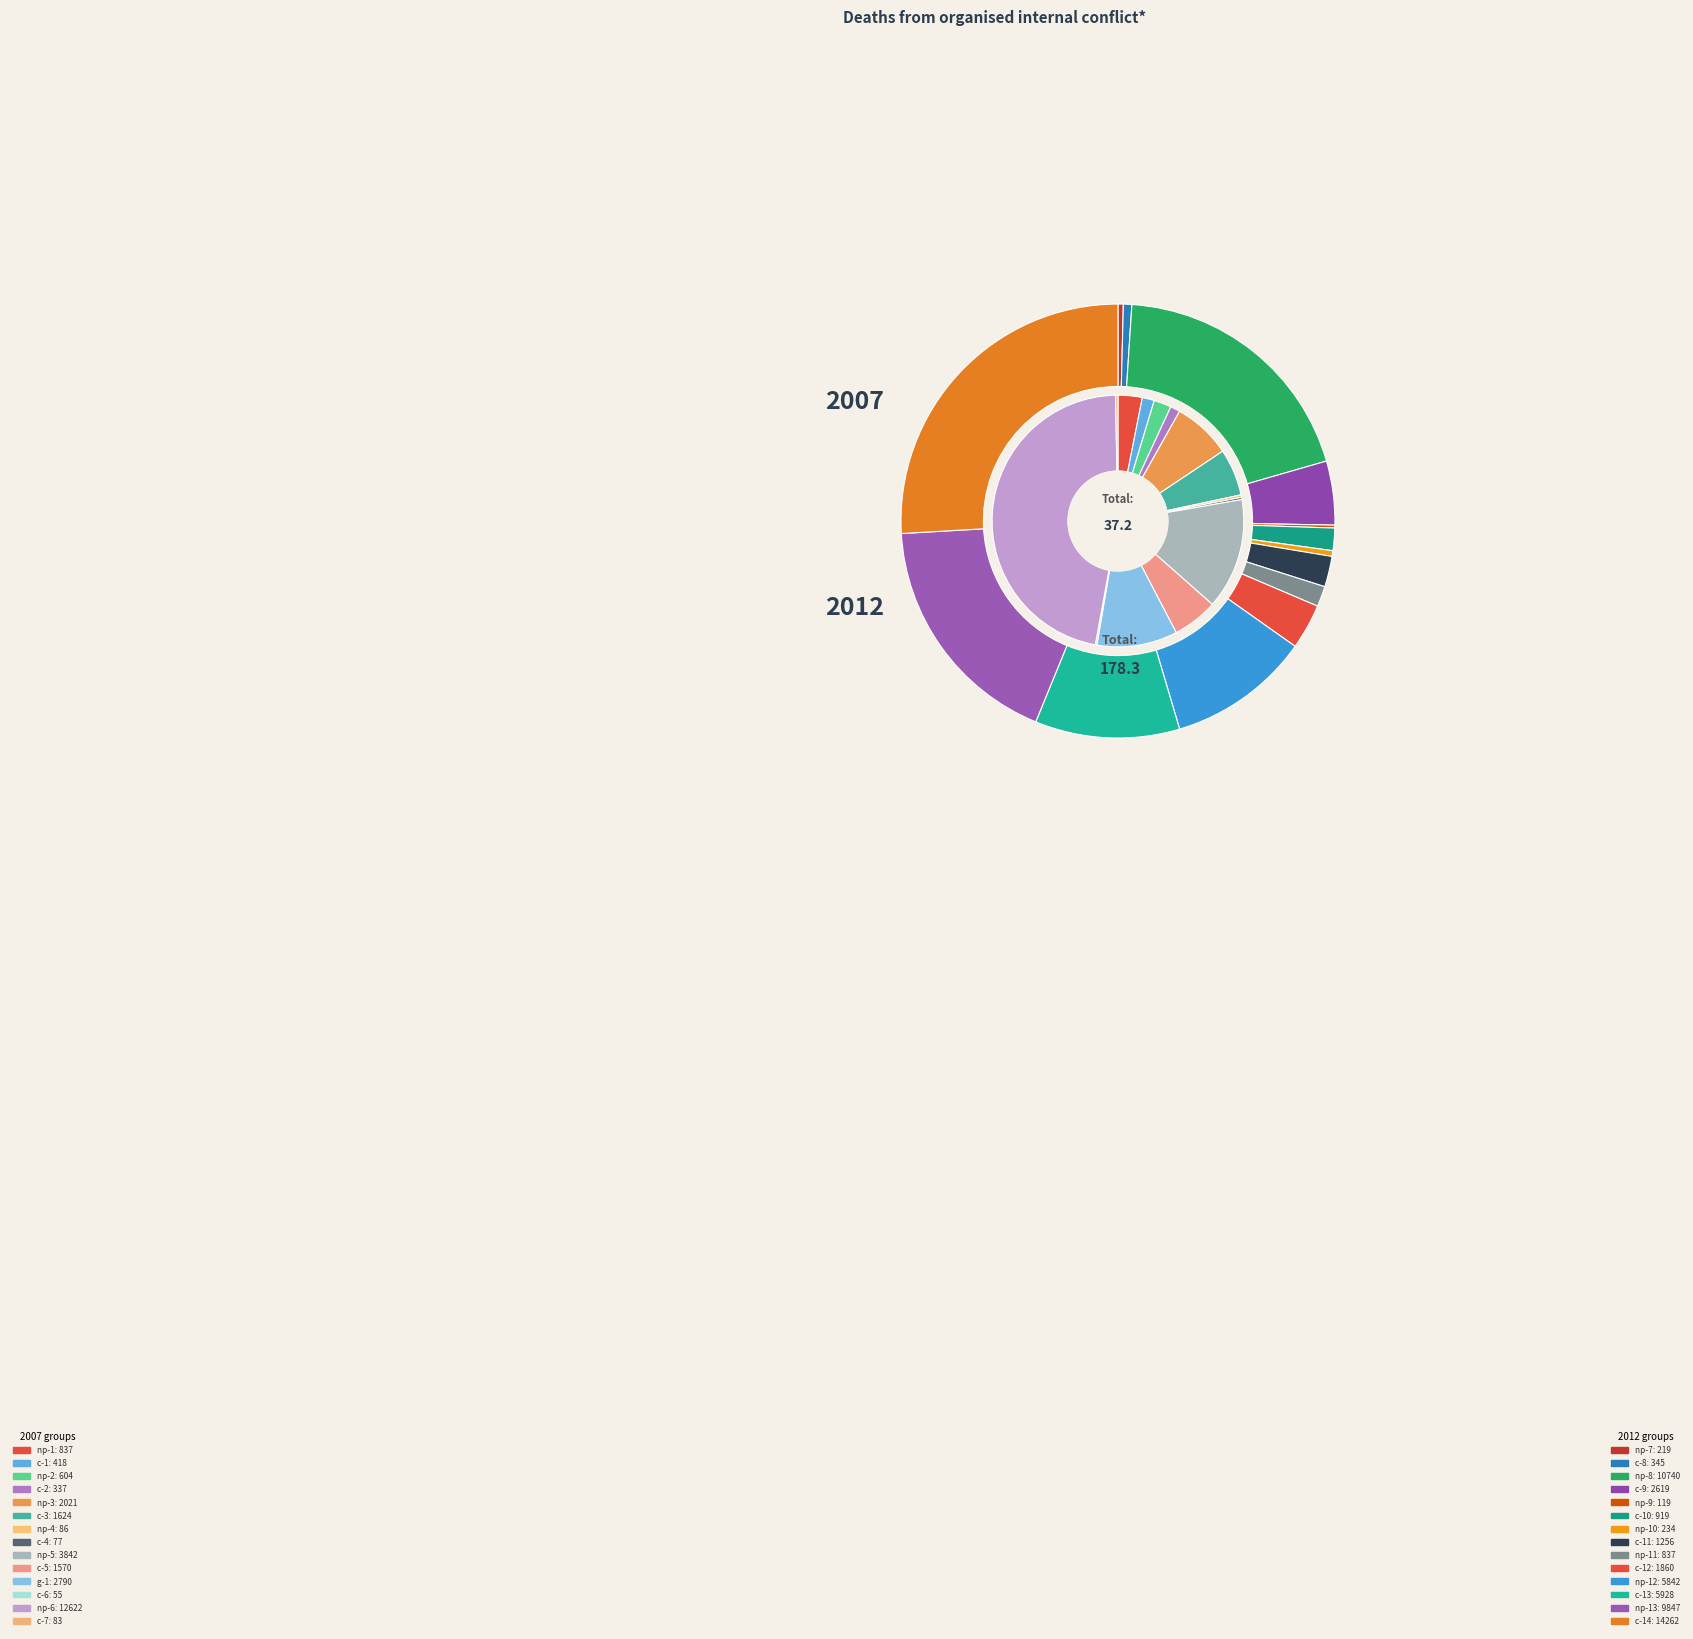

Does 5 account for over 50% of the chart?

No